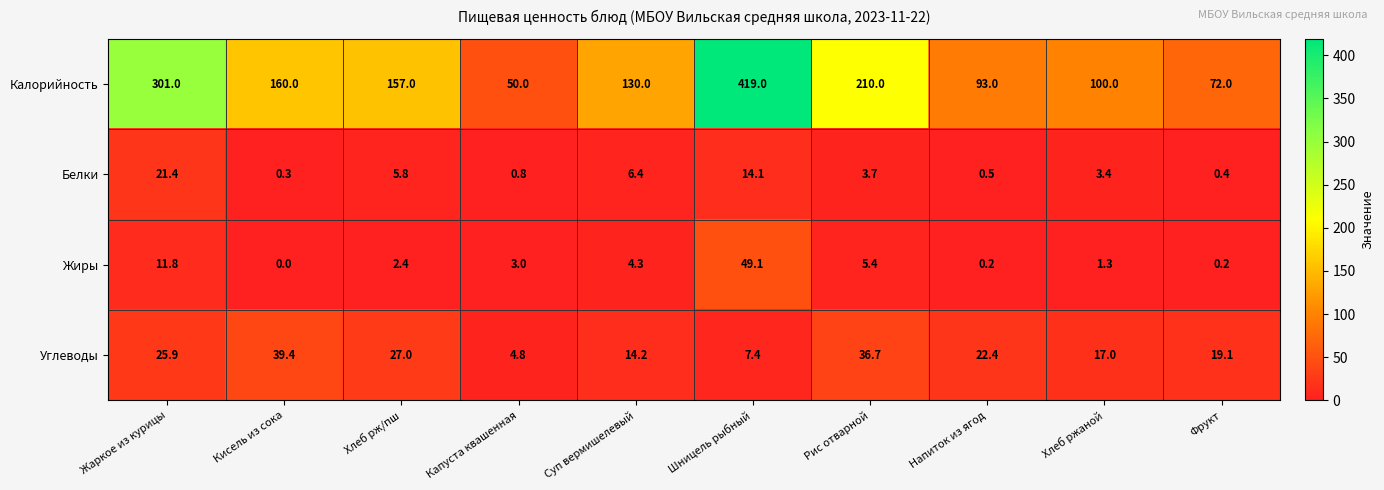

Which series has the widest spread of values?

Калорийность